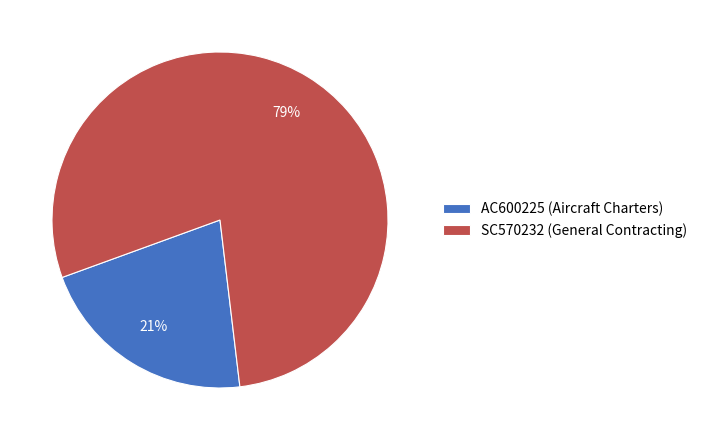

What percentage is the AC600225 (Aircraft Charters) slice, to the nearest percent?

21%